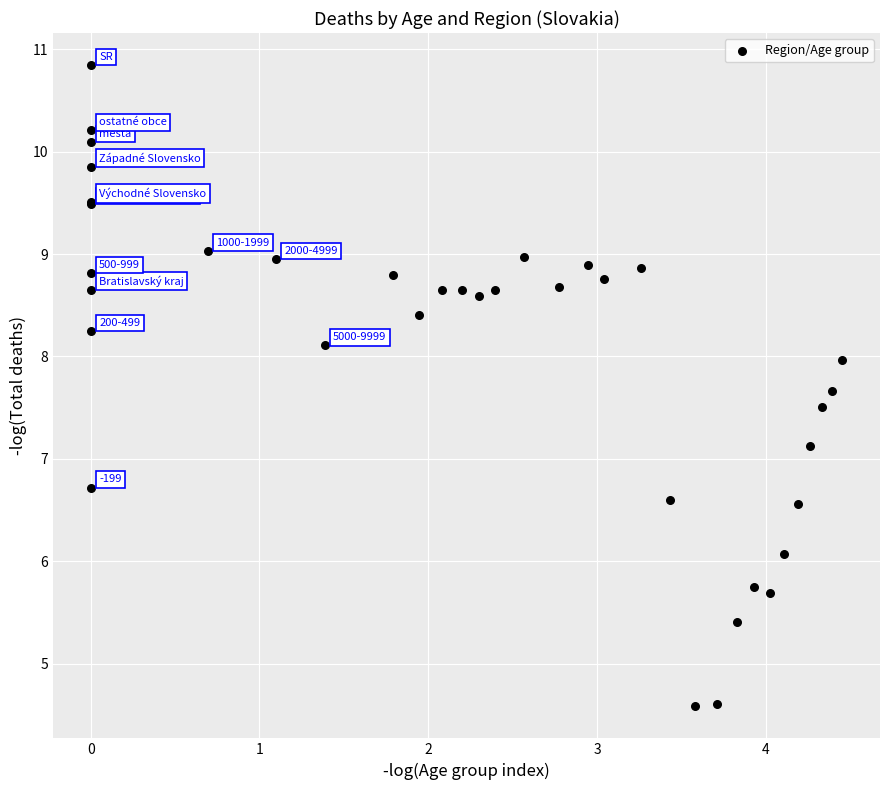

What Y value in the scatter plot is closest to 7?

7.1